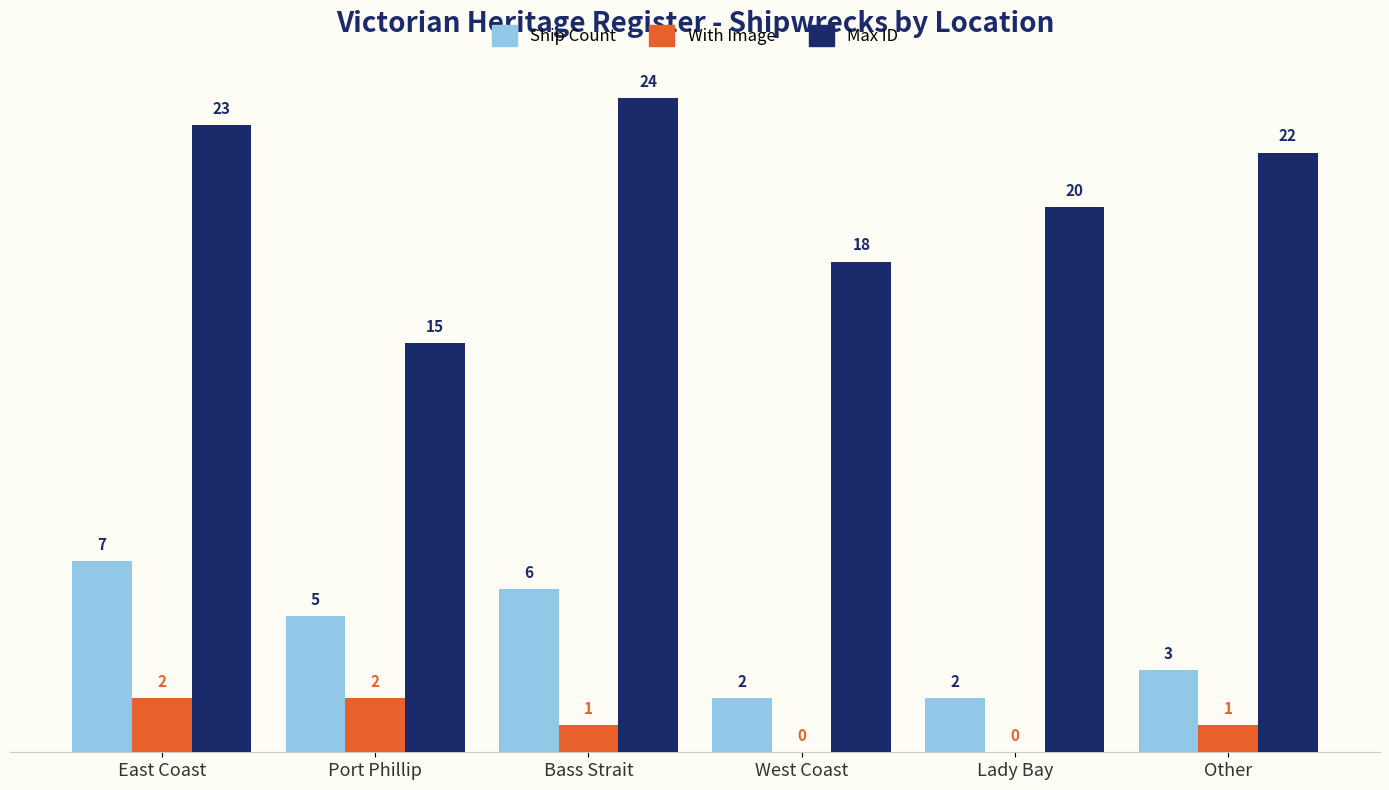

At which category is the sum across all series the highest?

East Coast